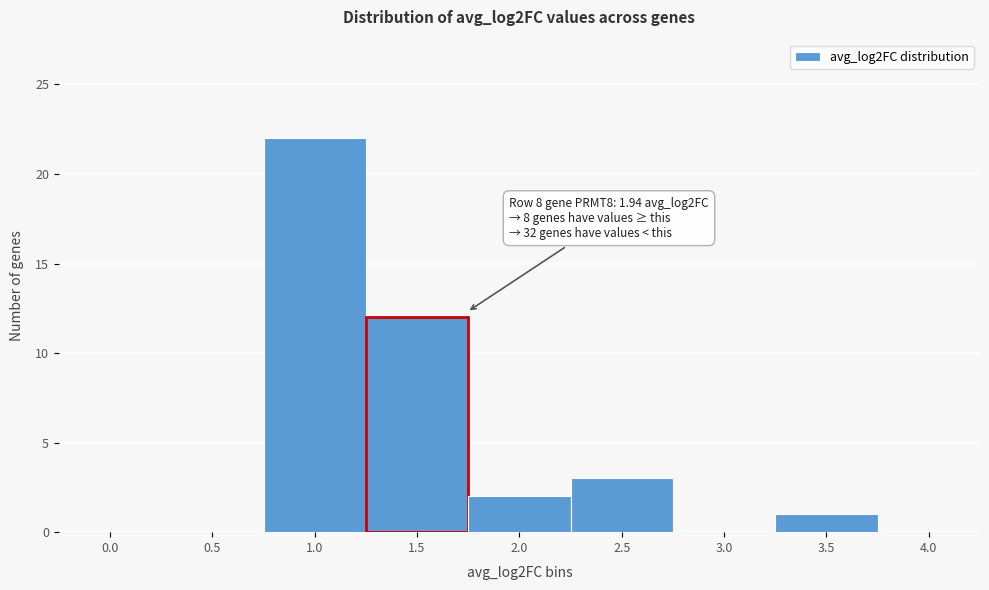

Reading left to right, what are all the values shown in this chart?

0.0=0	0.5=0	1.0=22	1.5=12	2.0=2	2.5=3	3.0=0	3.5=1	4.0=0